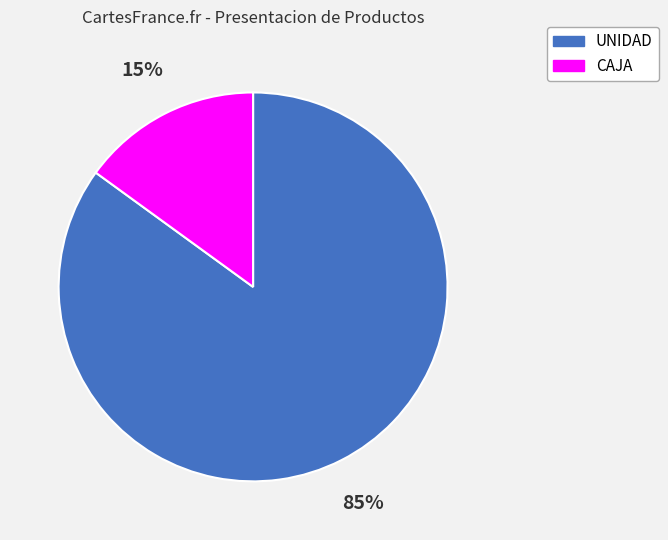

Which has a higher value, UNIDAD or CAJA?

UNIDAD